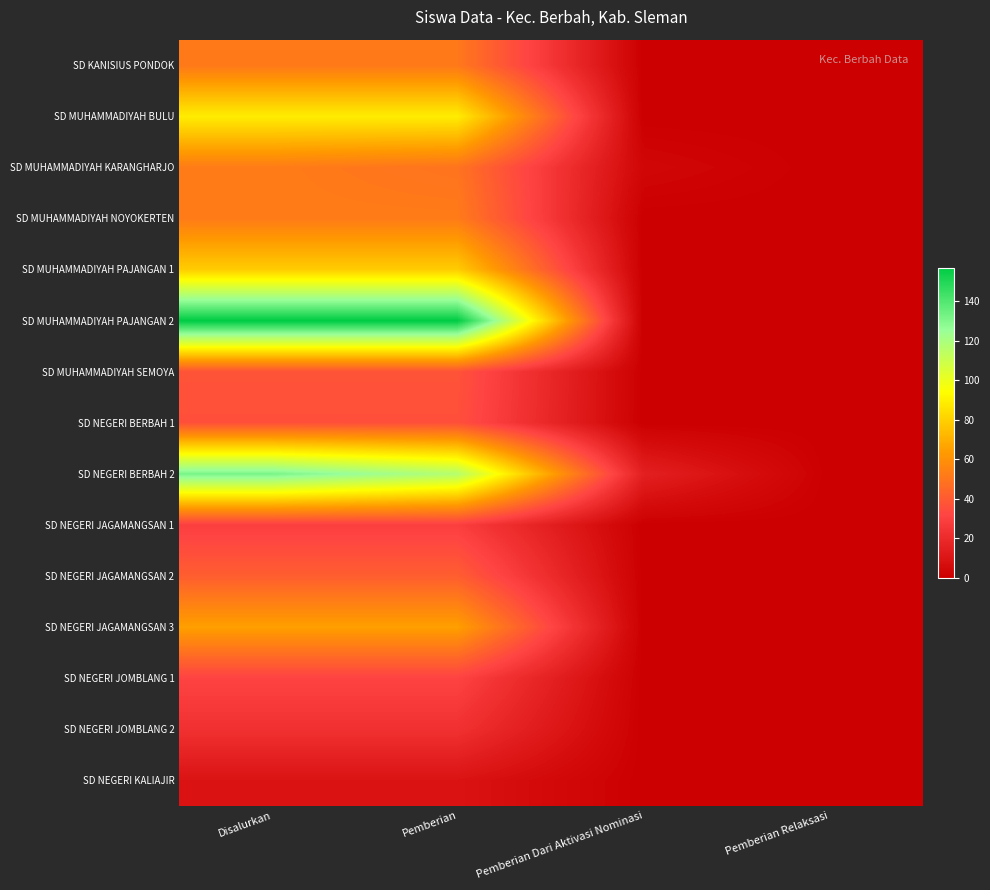

Reading left to right, extract all data points from this chart.

SD KANISIUS PONDOK: Disalurkan=51	Pemberian=51	Pemberian Dari Aktivasi Nominasi=0	Pemberian Relaksasi=0
SD MUHAMMADIYAH BULU: Disalurkan=89	Pemberian=89	Pemberian Dari Aktivasi Nominasi=0	Pemberian Relaksasi=0
SD MUHAMMADIYAH KARANGHARJO: Disalurkan=52	Pemberian=49	Pemberian Dari Aktivasi Nominasi=3	Pemberian Relaksasi=0
SD MUHAMMADIYAH NOYOKERTEN: Disalurkan=52	Pemberian=52	Pemberian Dari Aktivasi Nominasi=0	Pemberian Relaksasi=0
SD MUHAMMADIYAH PAJANGAN 1: Disalurkan=79	Pemberian=79	Pemberian Dari Aktivasi Nominasi=0	Pemberian Relaksasi=0
SD MUHAMMADIYAH PAJANGAN 2: Disalurkan=157	Pemberian=157	Pemberian Dari Aktivasi Nominasi=0	Pemberian Relaksasi=0
SD MUHAMMADIYAH SEMOYA: Disalurkan=37	Pemberian=37	Pemberian Dari Aktivasi Nominasi=0	Pemberian Relaksasi=0
SD NEGERI BERBAH 1: Disalurkan=36	Pemberian=36	Pemberian Dari Aktivasi Nominasi=0	Pemberian Relaksasi=0
SD NEGERI BERBAH 2: Disalurkan=132	Pemberian=117	Pemberian Dari Aktivasi Nominasi=15	Pemberian Relaksasi=0
SD NEGERI JAGAMANGSAN 1: Disalurkan=29	Pemberian=29	Pemberian Dari Aktivasi Nominasi=0	Pemberian Relaksasi=0
SD NEGERI JAGAMANGSAN 2: Disalurkan=41	Pemberian=41	Pemberian Dari Aktivasi Nominasi=0	Pemberian Relaksasi=0
SD NEGERI JAGAMANGSAN 3: Disalurkan=65	Pemberian=65	Pemberian Dari Aktivasi Nominasi=0	Pemberian Relaksasi=0
SD NEGERI JOMBLANG 1: Disalurkan=31	Pemberian=31	Pemberian Dari Aktivasi Nominasi=0	Pemberian Relaksasi=0
SD NEGERI JOMBLANG 2: Disalurkan=23	Pemberian=23	Pemberian Dari Aktivasi Nominasi=0	Pemberian Relaksasi=0
SD NEGERI KALIAJIR: Disalurkan=9	Pemberian=9	Pemberian Dari Aktivasi Nominasi=0	Pemberian Relaksasi=0